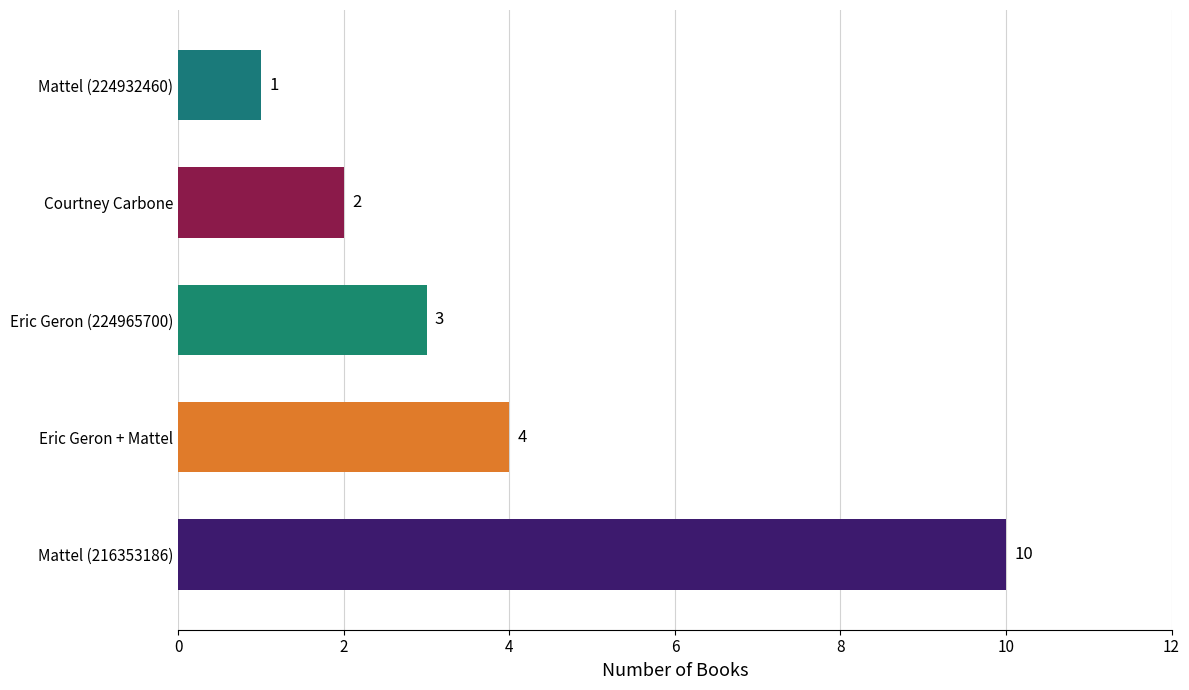

How many values are between 2 and 4?

3